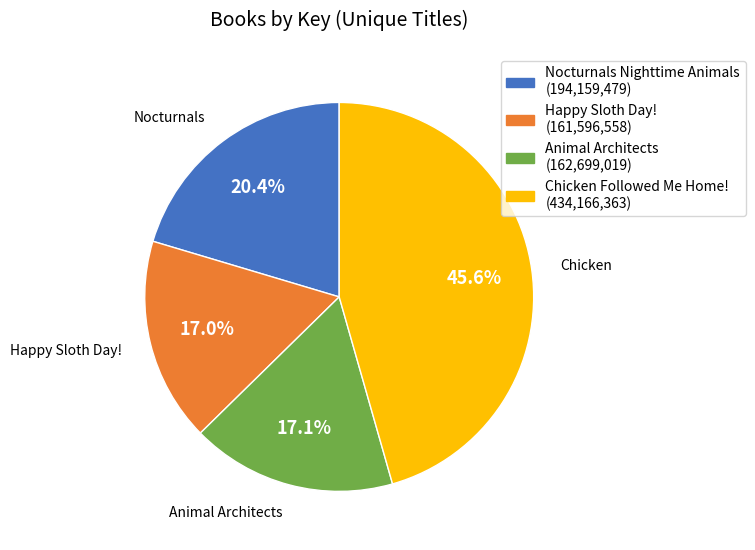

Is there a majority slice in this chart?

No